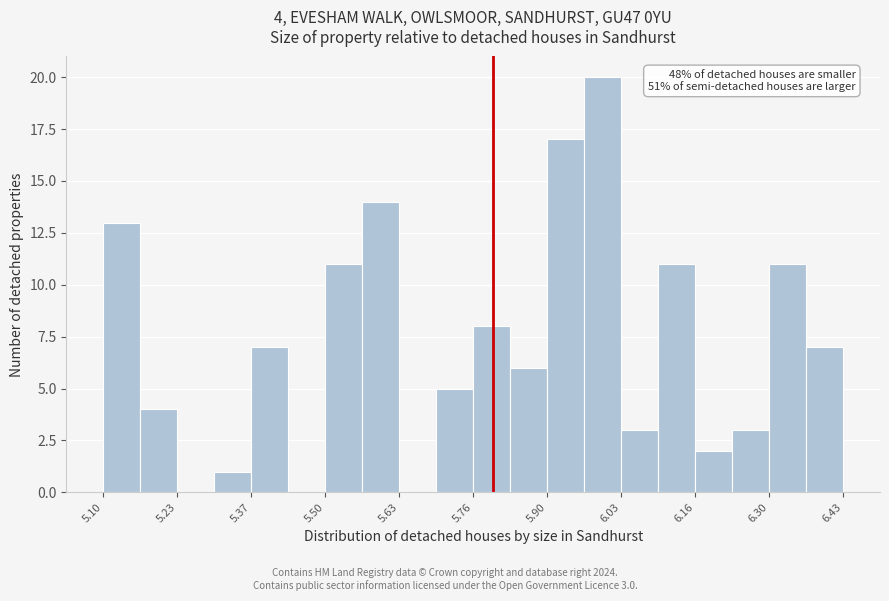

Read against the x-axis, roughly where is the centre of the tallest bar?

6.00